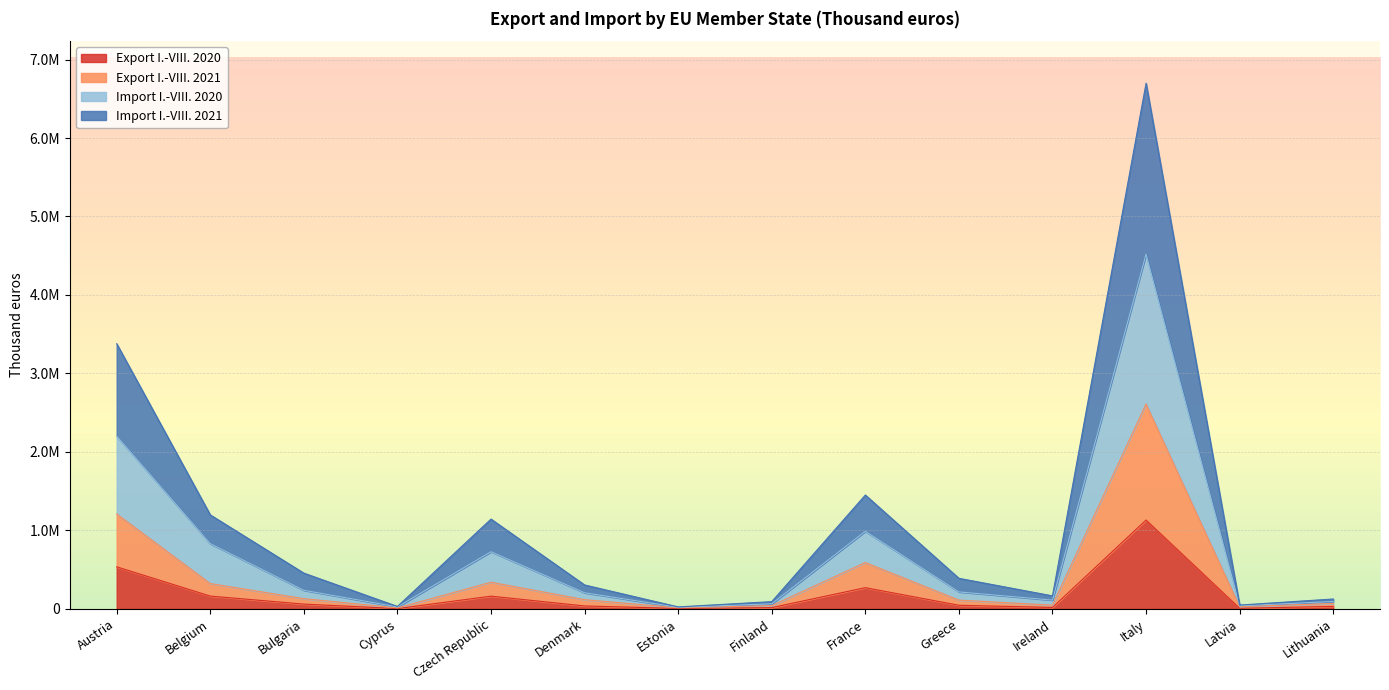

Which has a higher value, Finland or Austria?

Austria